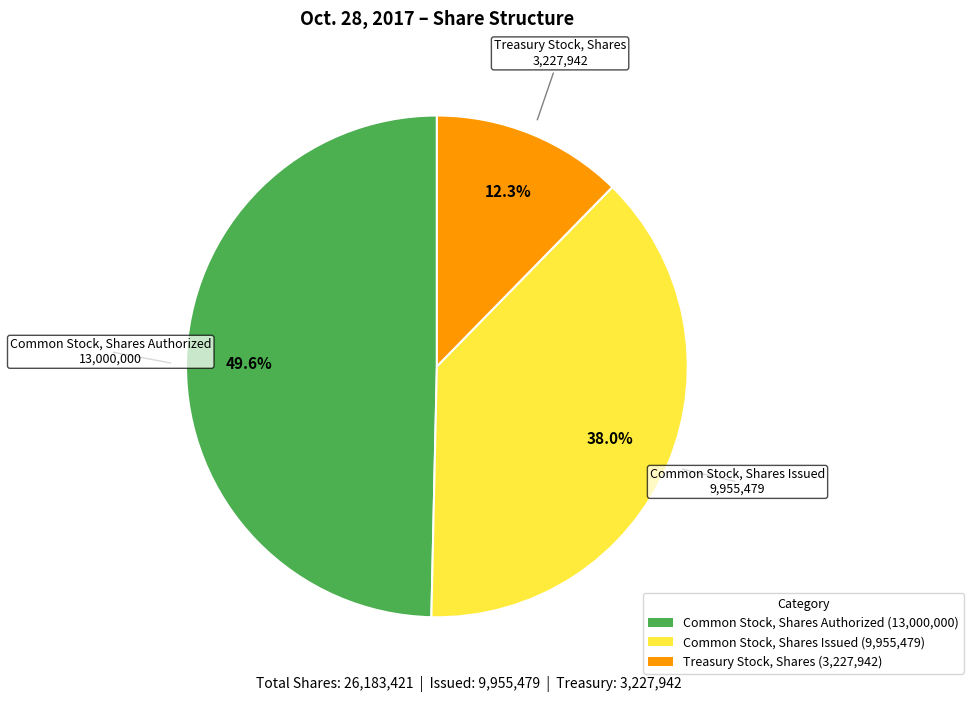

How much of the chart is everything except Common Stock, Shares Issued?

62.0%